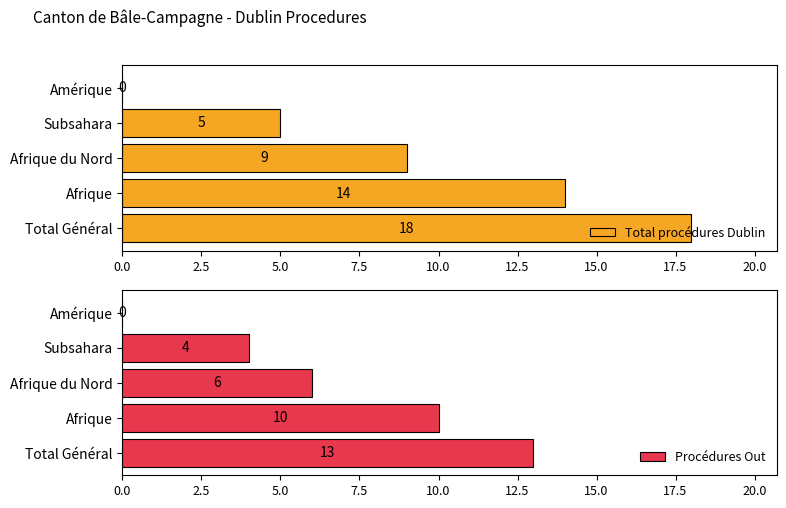

What is the sum of the Total procédures Dublin values at Subsahara and Afrique?

19